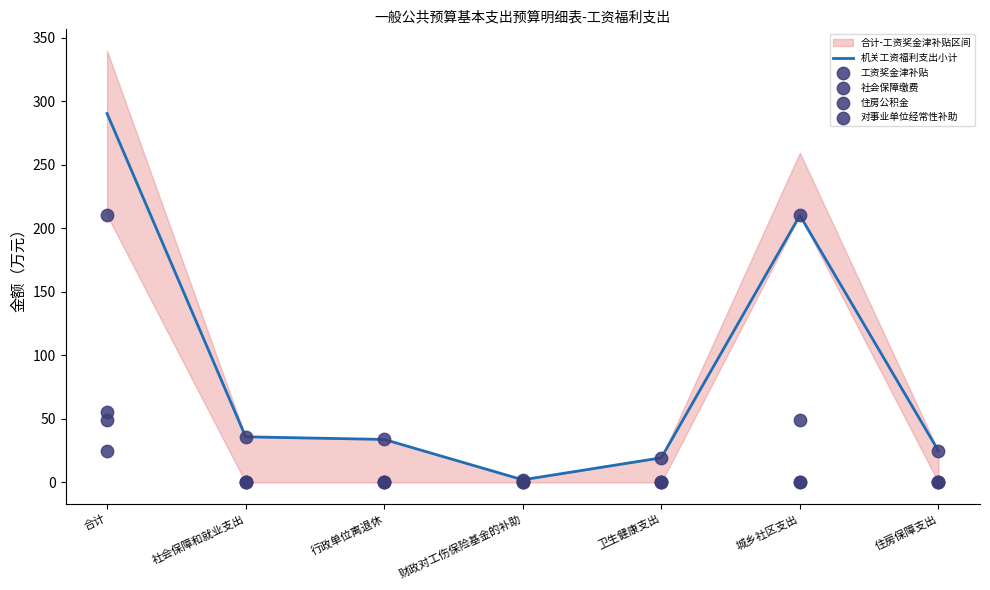

Which series has the largest total across all categories?

机关工资福利支出小计